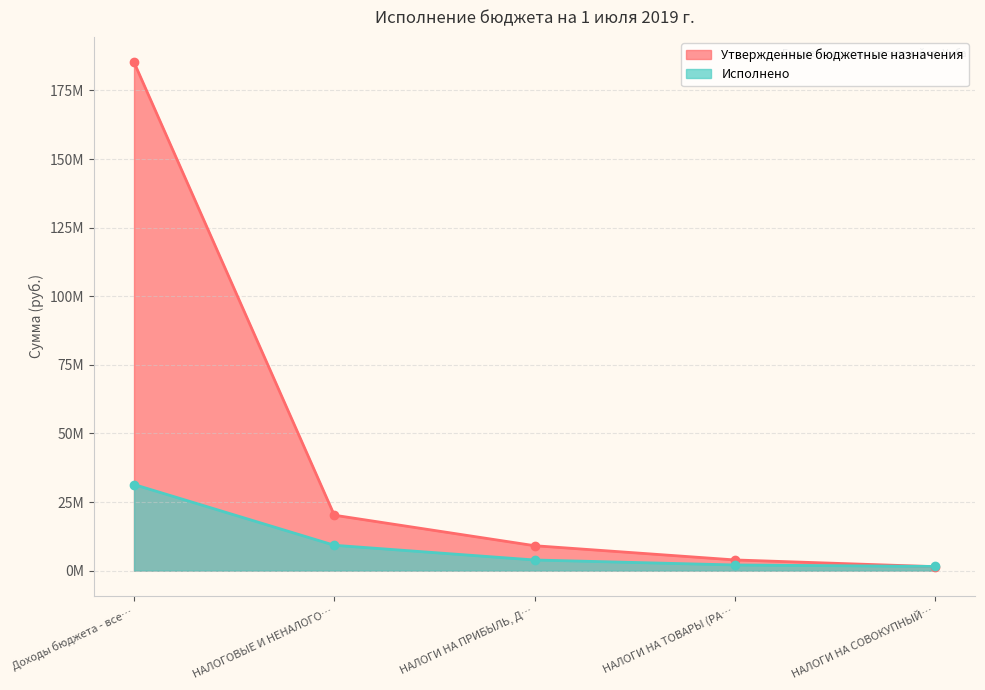

What is the sum of all Утвержденные бюджетные назначения values?

219870449.1